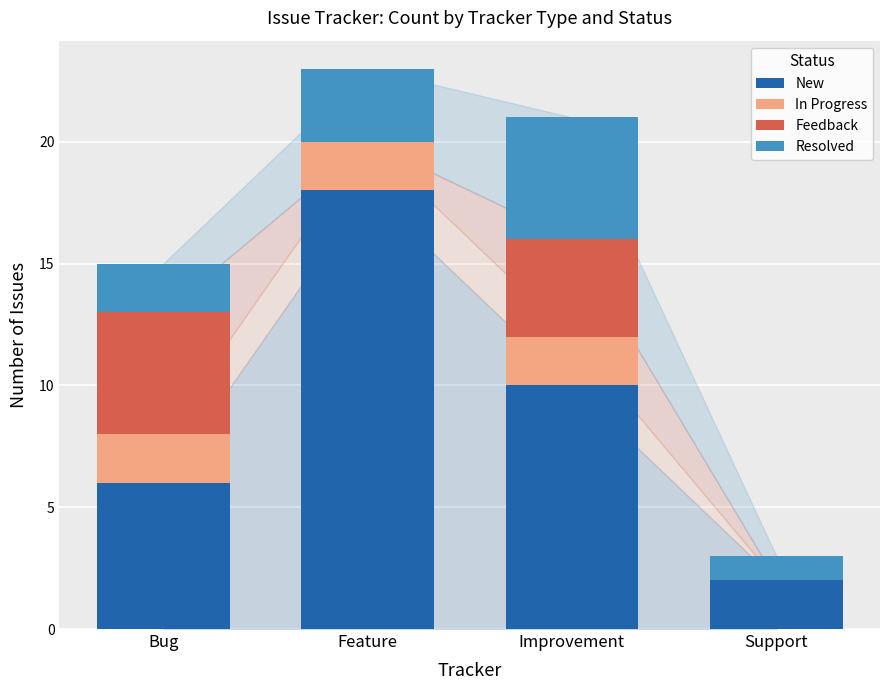

Are the bars grouped side by side (vs. stacked)?

No